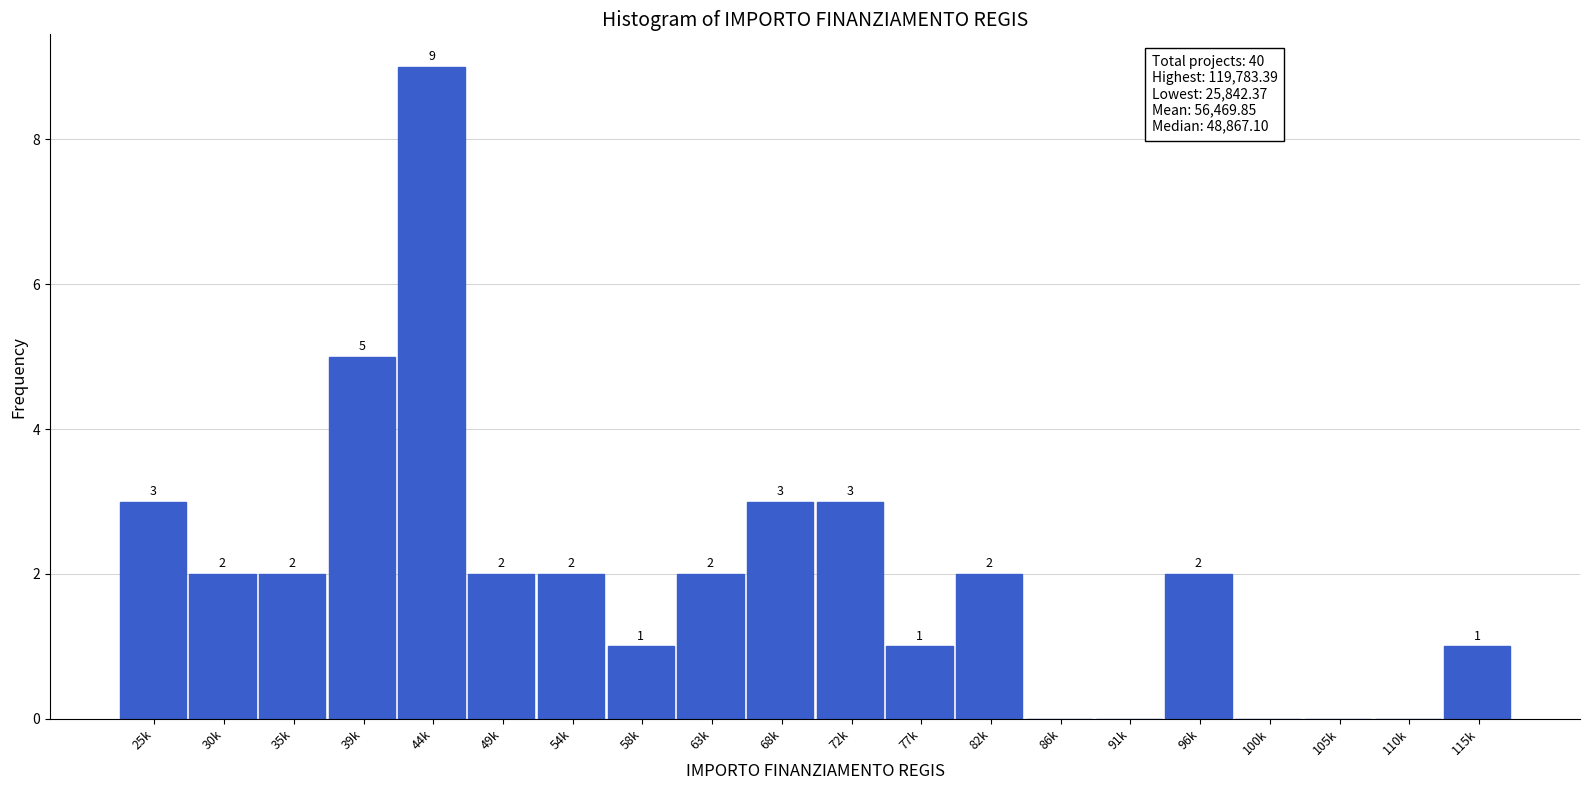

Reading left to right, extract all data points from this chart.

25k=3	30k=2	35k=2	39k=5	44k=9	49k=2	54k=2	58k=1	63k=2	68k=3	72k=3	77k=1	82k=2	86k=0	91k=0	96k=2	100k=0	105k=0	110k=0	115k=1